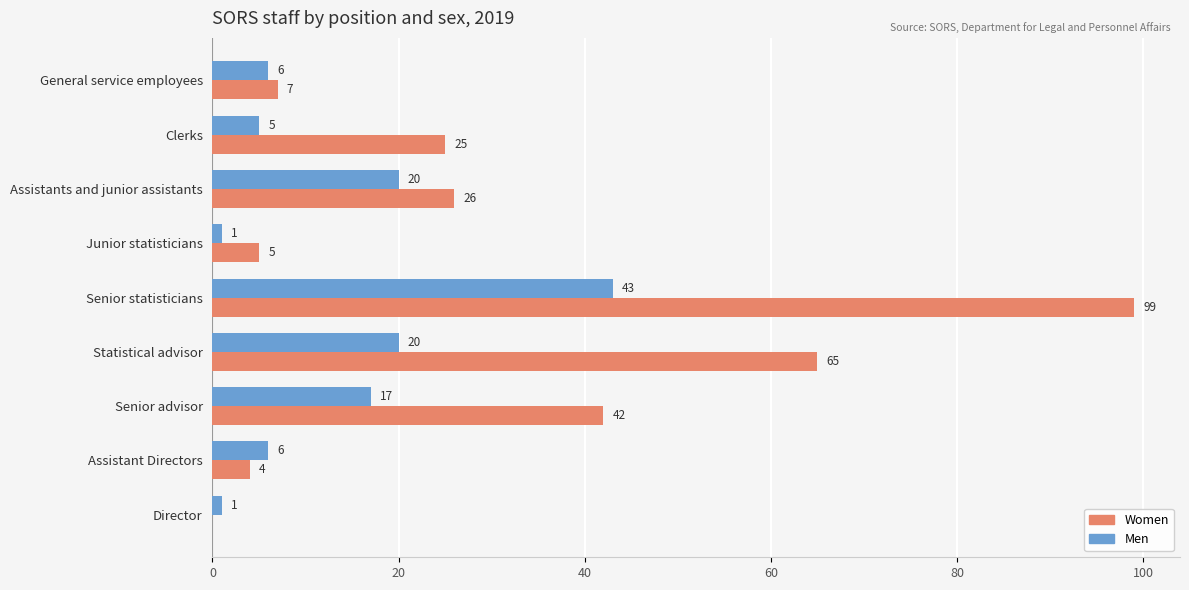

What is the maximum value shown in the chart?

99